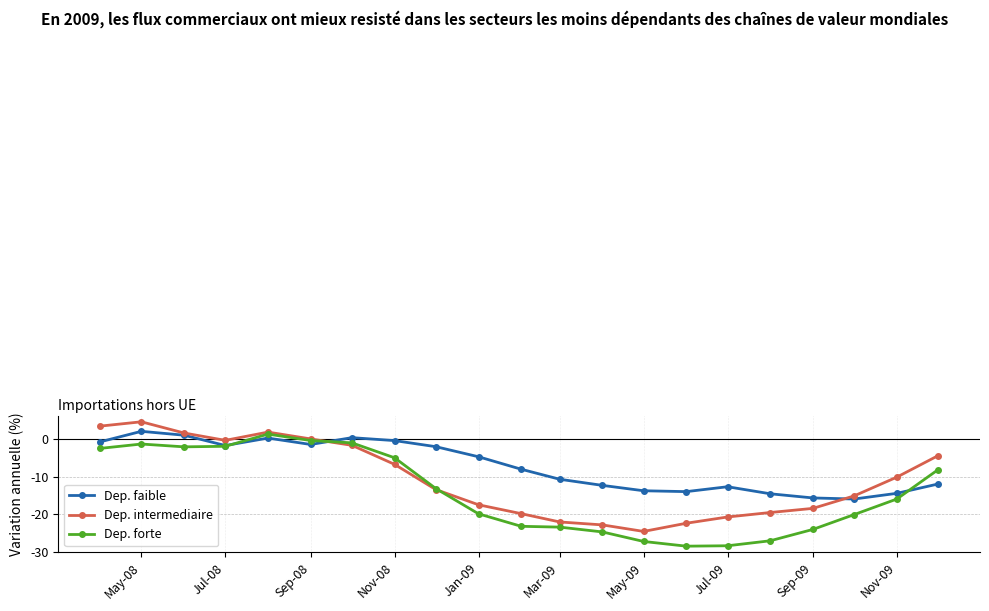

In Dep. intermediaire, how many points are lower than both neighbors (excluding endpoints)?

2